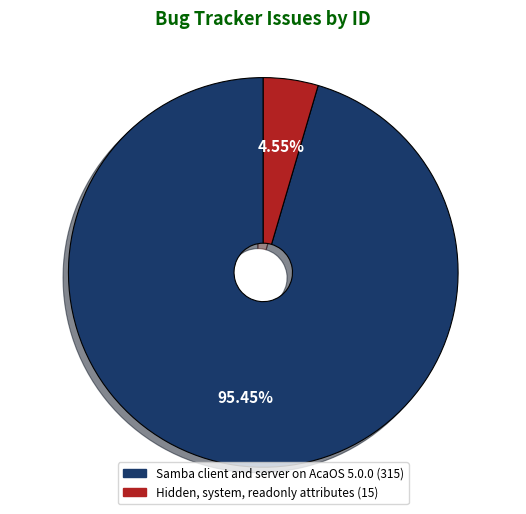

What percentage is the Hidden, system, readonly attributes slice, to the nearest percent?

5%